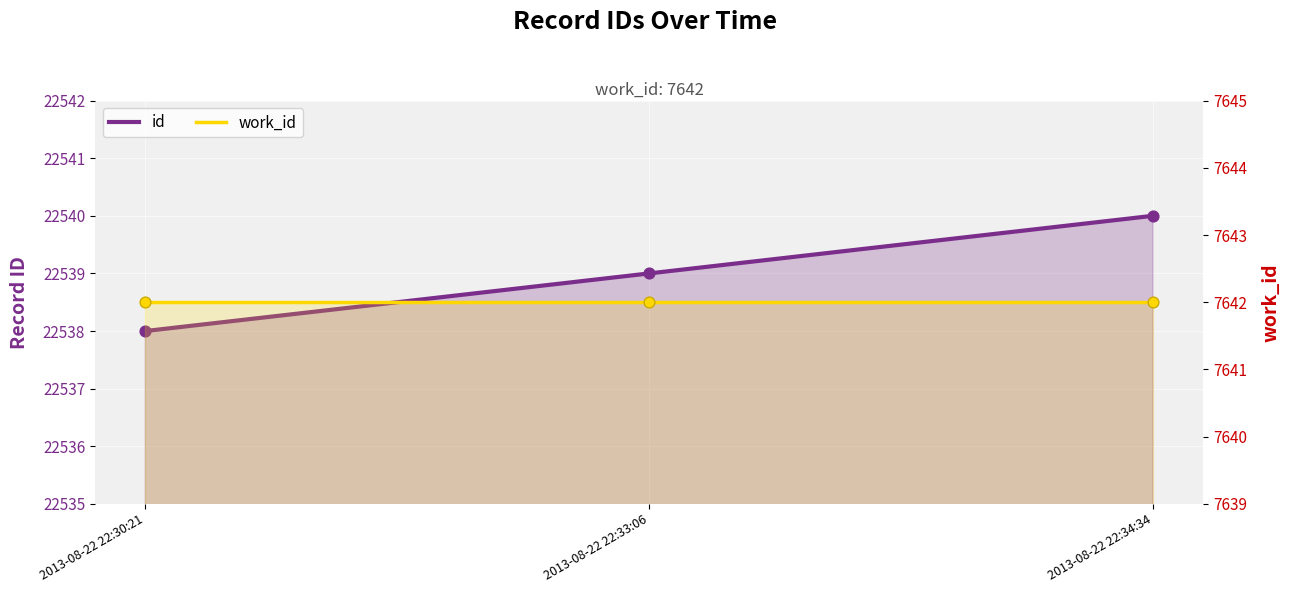

What are all the series names shown in the legend?

id, work_id